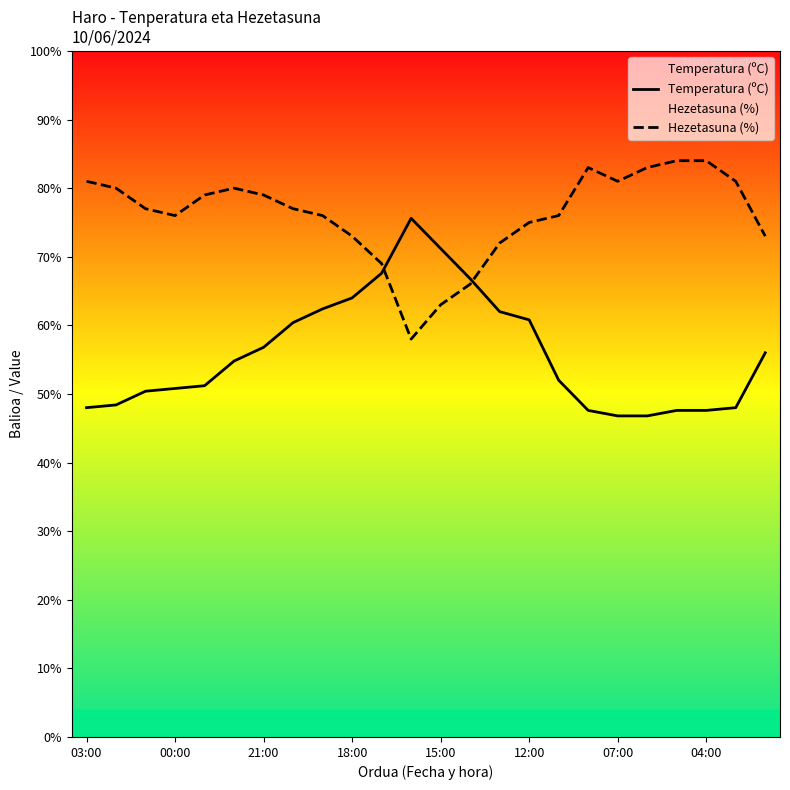

True or false: Temperatura (ºC) has a value of 17.9 at 00:00.

False